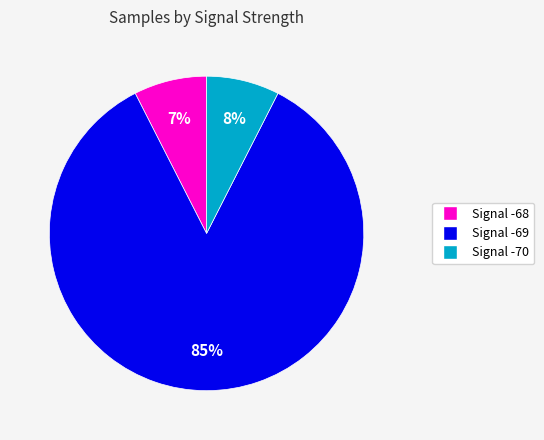

Is there a majority slice in this chart?

Yes